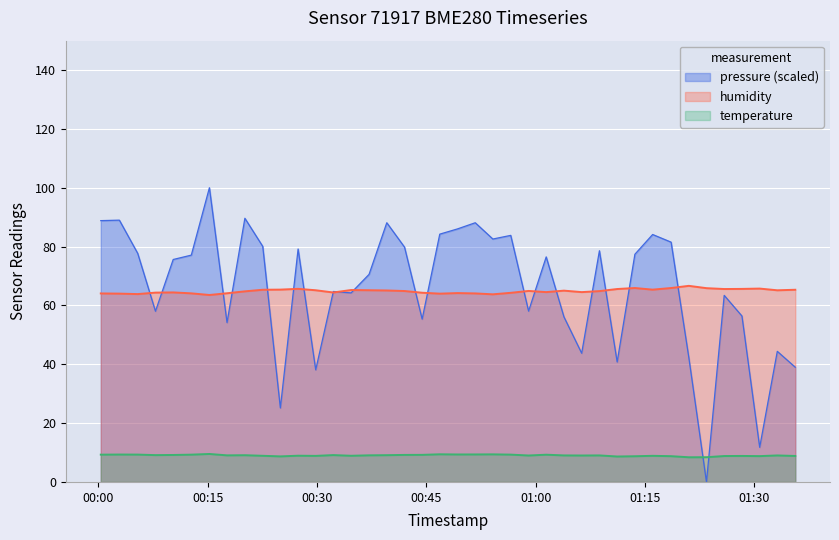

True or false: temperature and humidity intersect in this chart.

False